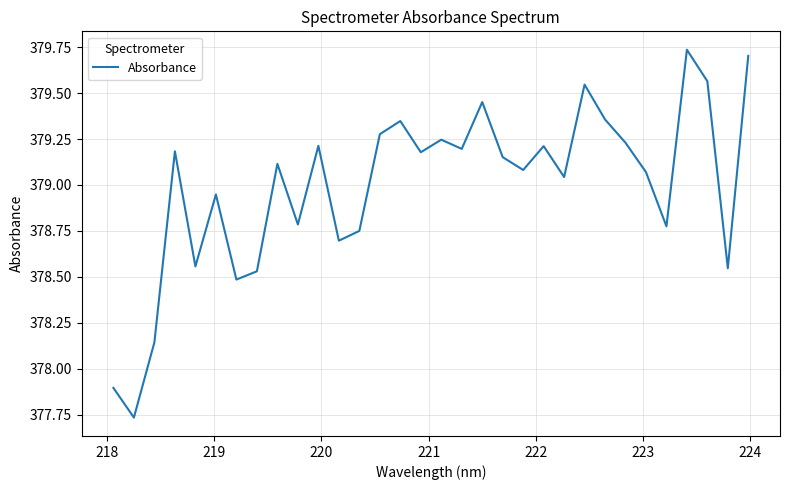

What is the difference between the maximum and minimum values?

2.0